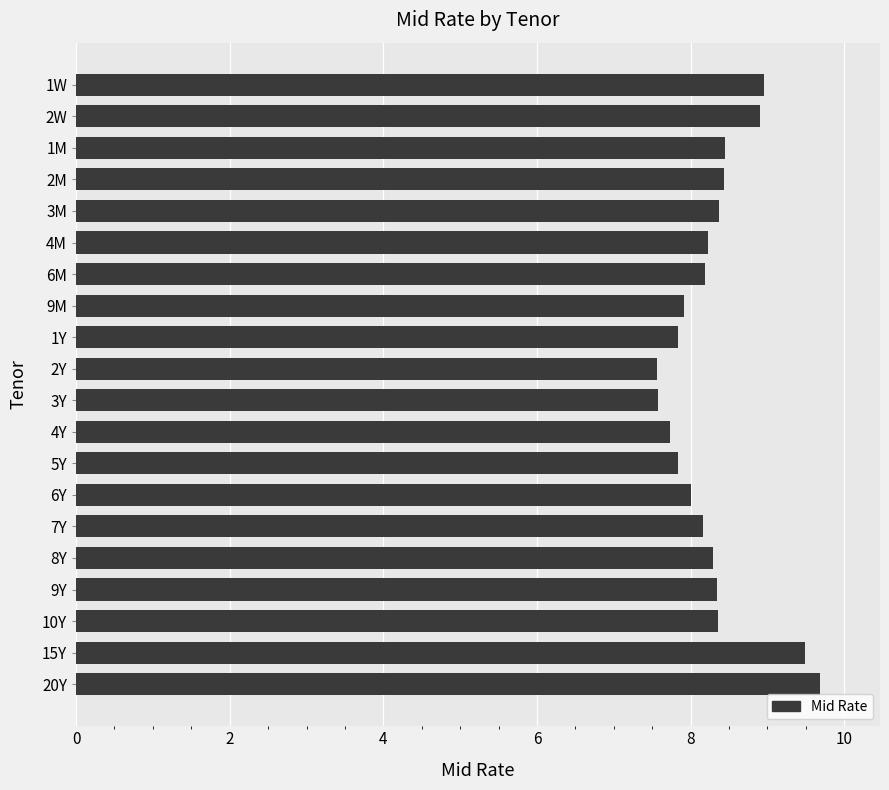

Is it true that the value at 6M is 8.2?

True